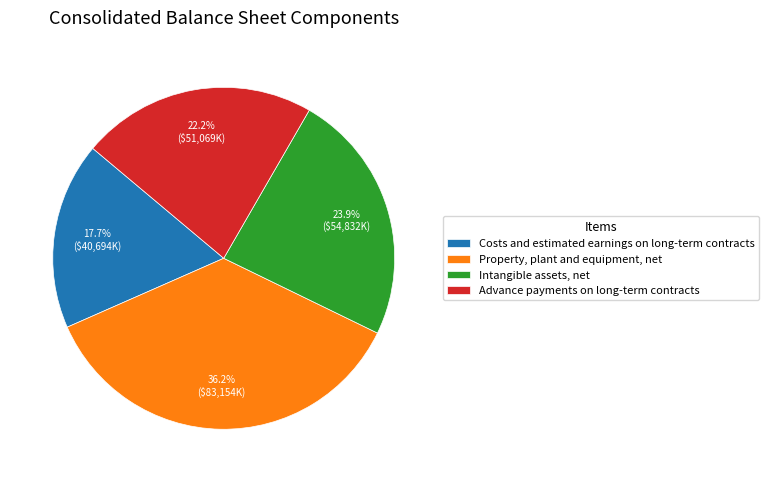

Approximately how many times larger is the value at Advance payments on long-term contracts compared to Property, plant and equipment, net?

0.6